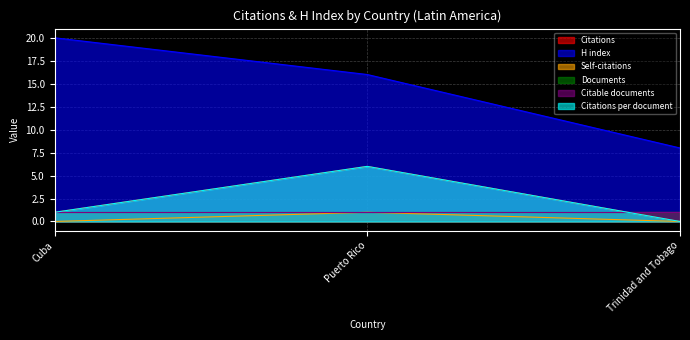

At which category is the sum across all series the highest?

Puerto Rico